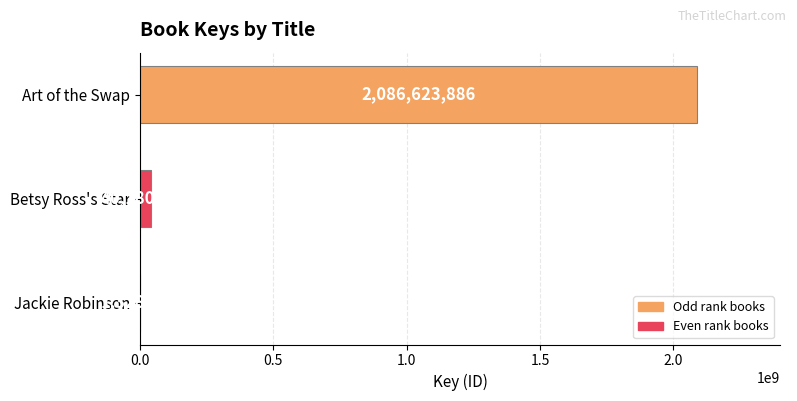

How many categories are shown in the chart?

3